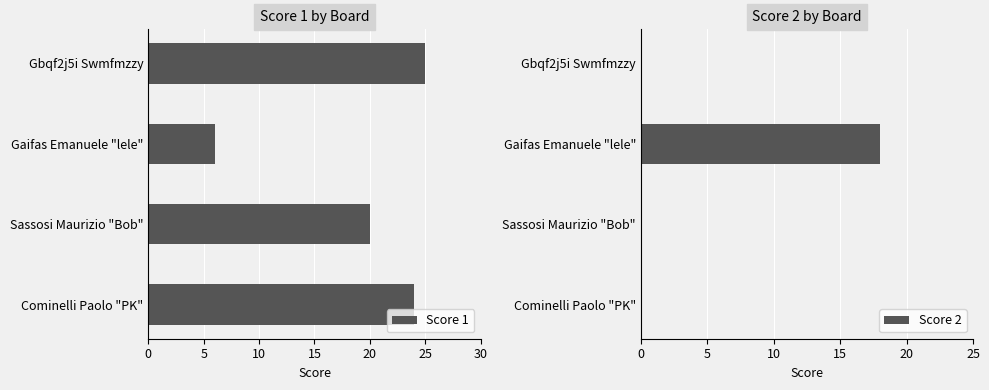

What is the difference between the maximum and minimum values in the Score 2 series?

18